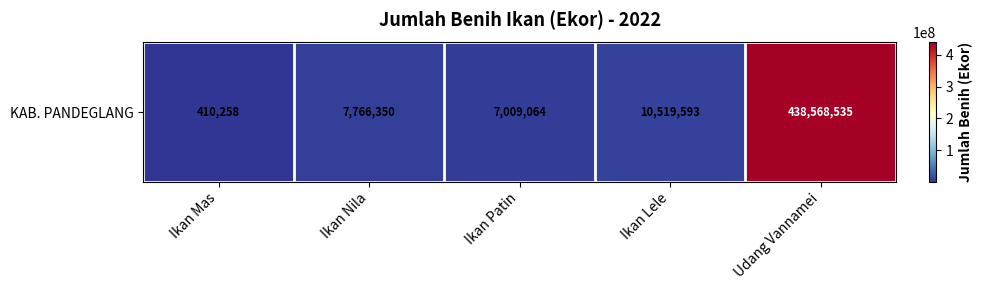

How many distinct data groups are displayed?

1